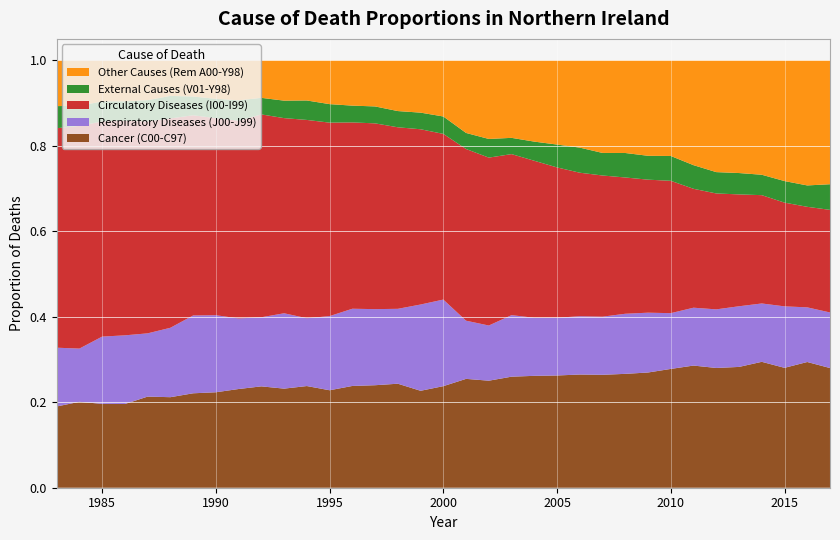

Reading left to right, extract all data points from this chart.

Cancer (C00-C97): 1983=0.2	1984=0.2	1985=0.2	1986=0.2	1987=0.2	1988=0.2	1989=0.2	1990=0.2	1991=0.2	1992=0.2	1993=0.2	1994=0.2	1995=0.2	1996=0.2	1997=0.2	1998=0.2	1999=0.2	2000=0.2	2001=0.3	2002=0.3	2003=0.3	2004=0.3	2005=0.3	2006=0.3	2007=0.3	2008=0.3	2009=0.3	2010=0.3	2011=0.3	2012=0.3	2013=0.3	2014=0.3	2015=0.3	2016=0.3	2017=0.3
Respiratory Diseases (J00-J99): 1983=0.1	1984=0.1	1985=0.2	1986=0.2	1987=0.1	1988=0.2	1989=0.2	1990=0.2	1991=0.2	1992=0.2	1993=0.2	1994=0.2	1995=0.2	1996=0.2	1997=0.2	1998=0.2	1999=0.2	2000=0.2	2001=0.1	2002=0.1	2003=0.1	2004=0.1	2005=0.1	2006=0.1	2007=0.1	2008=0.1	2009=0.1	2010=0.1	2011=0.1	2012=0.1	2013=0.1	2014=0.1	2015=0.1	2016=0.1	2017=0.1
Circulatory Diseases (I00-I99): 1983=0.5	1984=0.5	1985=0.5	1986=0.5	1987=0.5	1988=0.5	1989=0.5	1990=0.5	1991=0.5	1992=0.5	1993=0.5	1994=0.5	1995=0.5	1996=0.4	1997=0.4	1998=0.4	1999=0.4	2000=0.4	2001=0.4	2002=0.4	2003=0.4	2004=0.4	2005=0.4	2006=0.3	2007=0.3	2008=0.3	2009=0.3	2010=0.3	2011=0.3	2012=0.3	2013=0.3	2014=0.3	2015=0.2	2016=0.2	2017=0.2
External Causes (V01-Y98): 1983=0.1	1984=0.0	1985=0.0	1986=0.0	1987=0.0	1988=0.1	1989=0.0	1990=0.0	1991=0.0	1992=0.0	1993=0.0	1994=0.0	1995=0.0	1996=0.0	1997=0.0	1998=0.0	1999=0.0	2000=0.0	2001=0.0	2002=0.0	2003=0.0	2004=0.0	2005=0.1	2006=0.1	2007=0.1	2008=0.1	2009=0.1	2010=0.1	2011=0.1	2012=0.0	2013=0.0	2014=0.0	2015=0.1	2016=0.1	2017=0.1
Other Causes (Rem A00-Y98): 1983=0.1	1984=0.1	1985=0.1	1986=0.1	1987=0.1	1988=0.1	1989=0.1	1990=0.1	1991=0.1	1992=0.1	1993=0.1	1994=0.1	1995=0.1	1996=0.1	1997=0.1	1998=0.1	1999=0.1	2000=0.1	2001=0.2	2002=0.2	2003=0.2	2004=0.2	2005=0.2	2006=0.2	2007=0.2	2008=0.2	2009=0.2	2010=0.2	2011=0.2	2012=0.3	2013=0.3	2014=0.3	2015=0.3	2016=0.3	2017=0.3